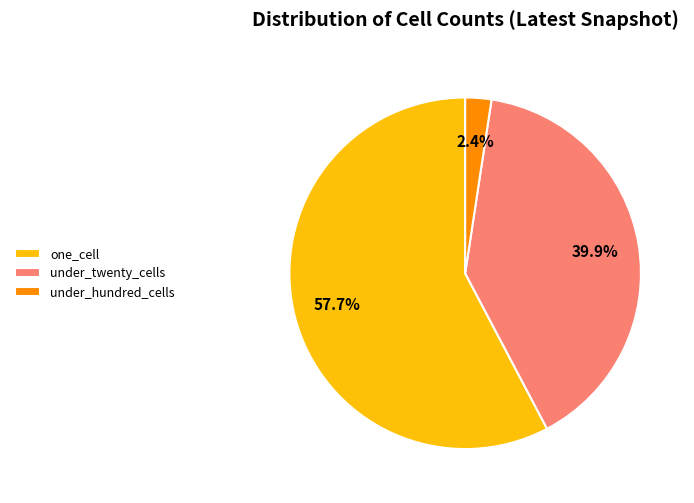

Combined, do under_hundred_cells and under_twenty_cells account for over 50%?

No